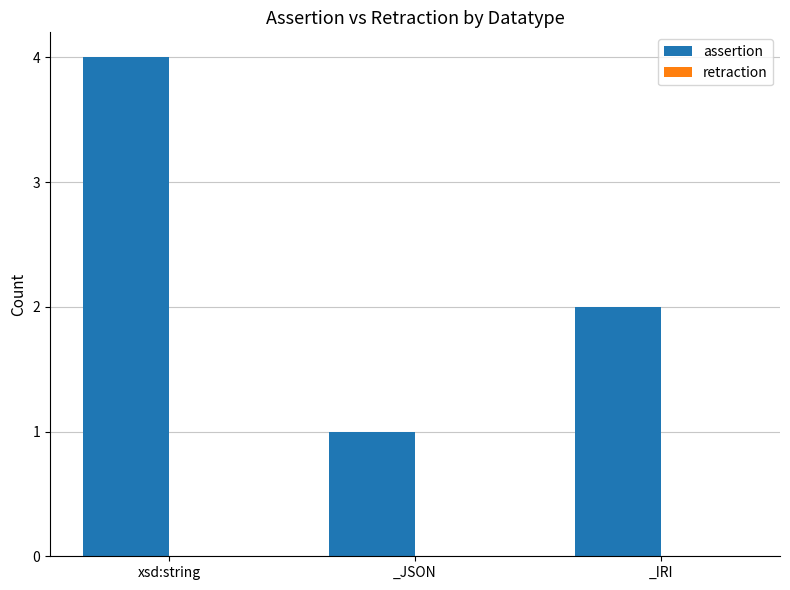

At which category does the chart reach its minimum across all series?

_JSON